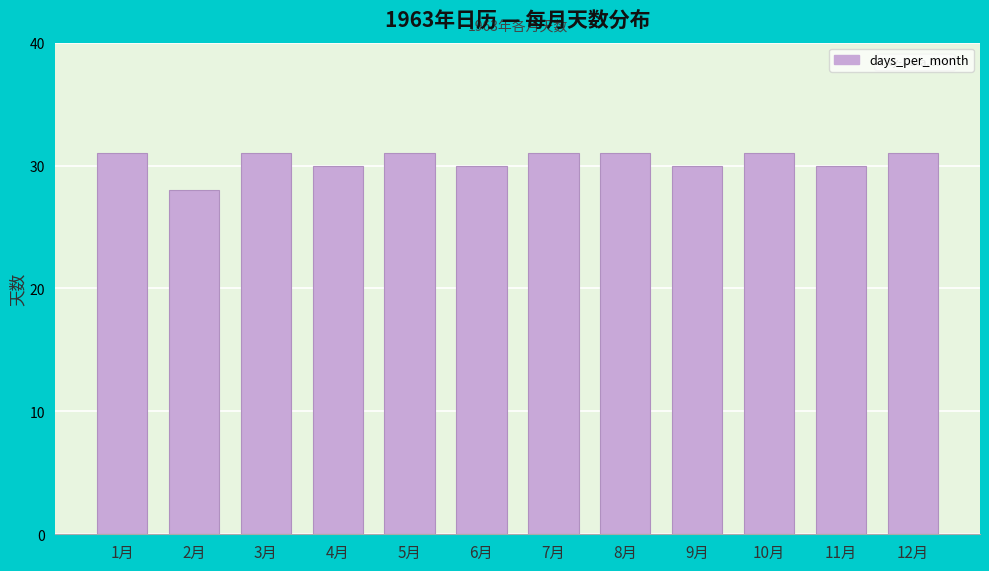

Reading left to right, what are all the values shown in this chart?

1月=31	2月=28	3月=31	4月=30	5月=31	6月=30	7月=31	8月=31	9月=30	10月=31	11月=30	12月=31